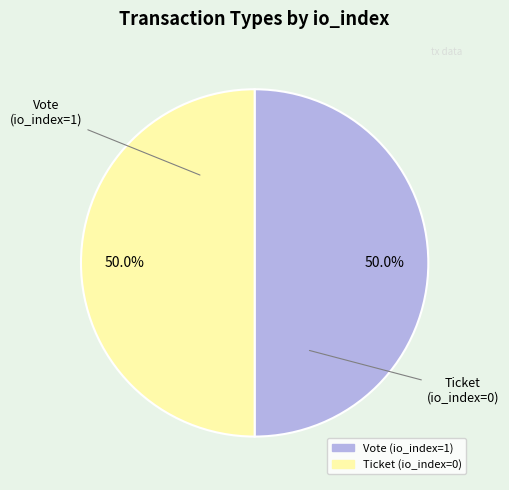

Approximately how many times larger is the value at Vote (io_index=1) compared to Ticket (io_index=0)?

1.0